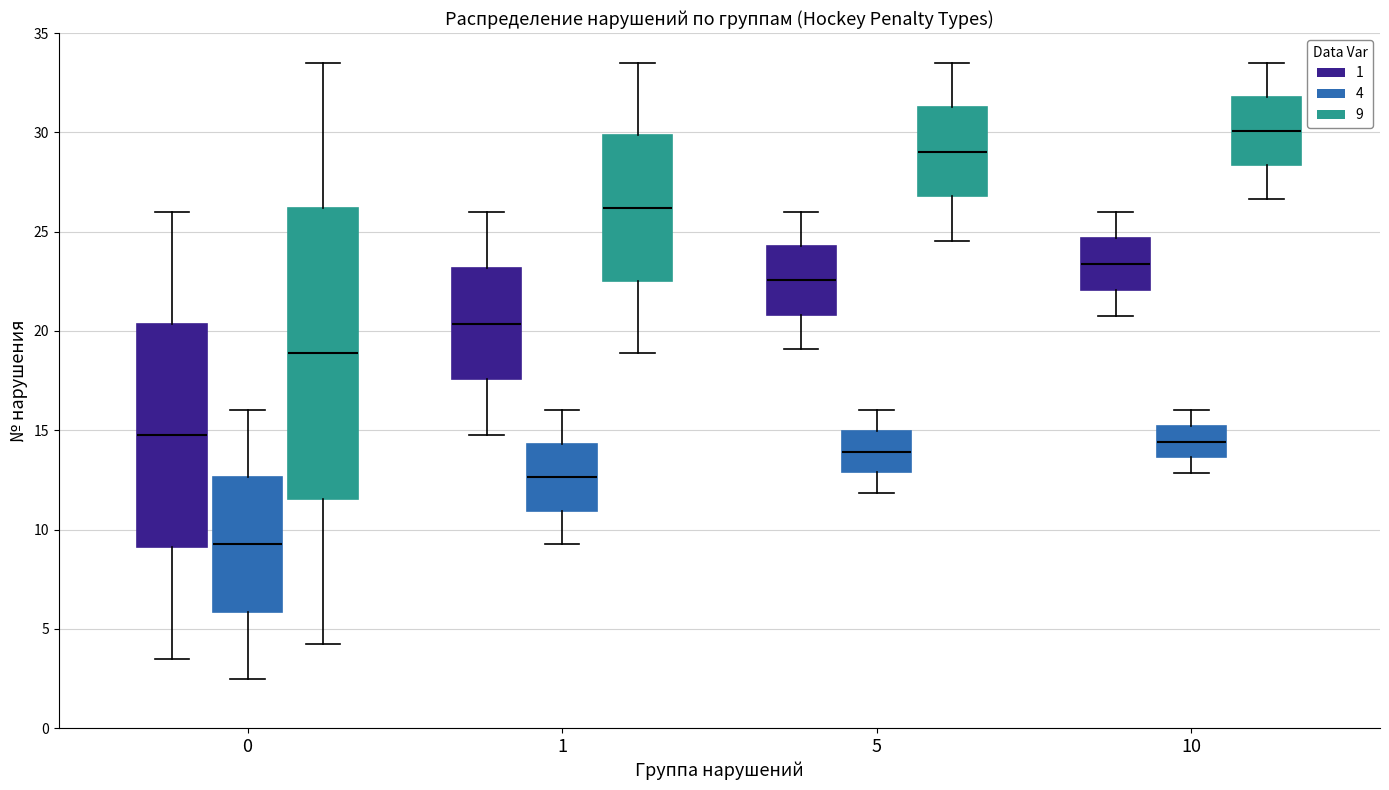

Where does the median line of the box for 1 (4) sit on the y-axis? The values are not printed on the chart, so give them approximately, as read against the axis.

12.5